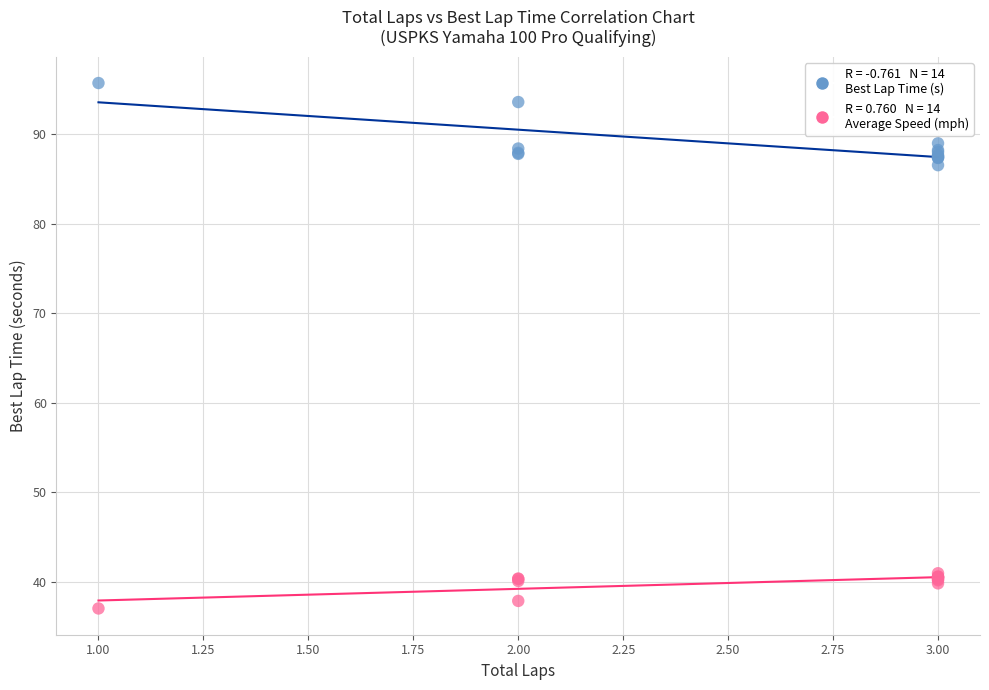

Across all series, what Y value is closest to 66?

86.5